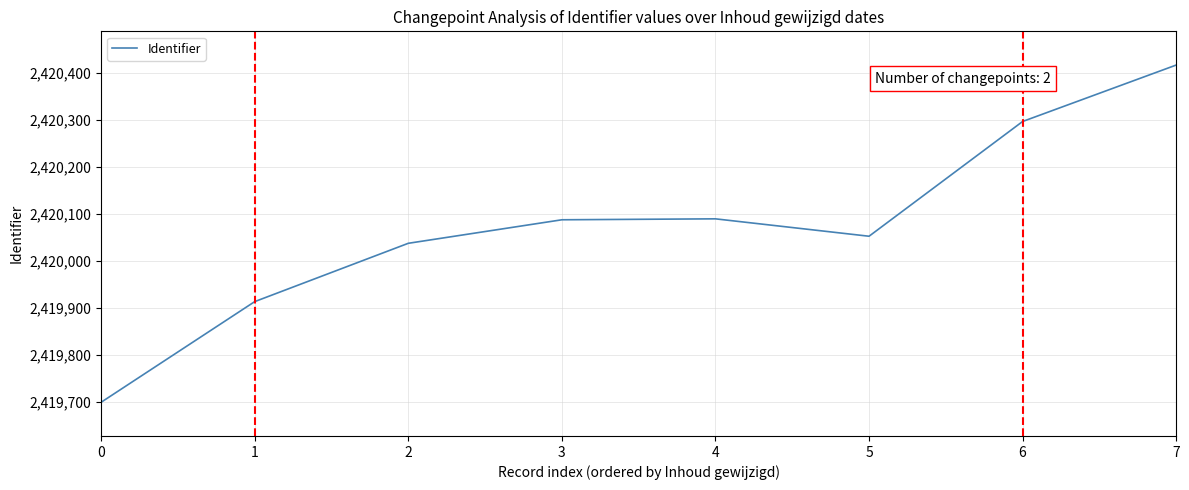

How many interior local valleys (lower than both neighbors) does the data have?

1